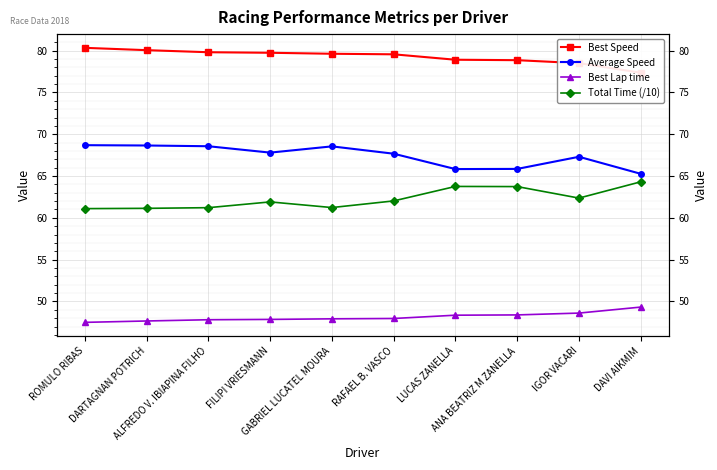

What is the sum of all Best Lap time values?

481.4